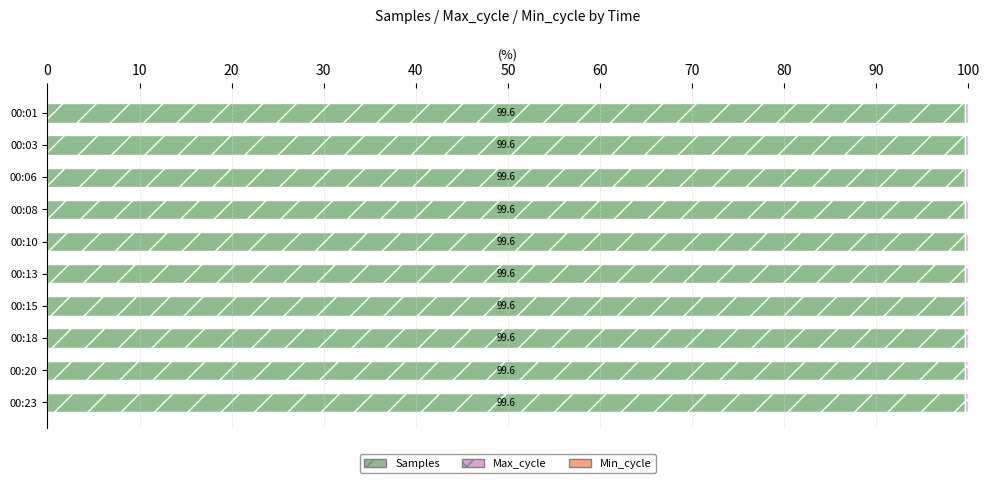

What is the highest value of the Samples series?

99.6